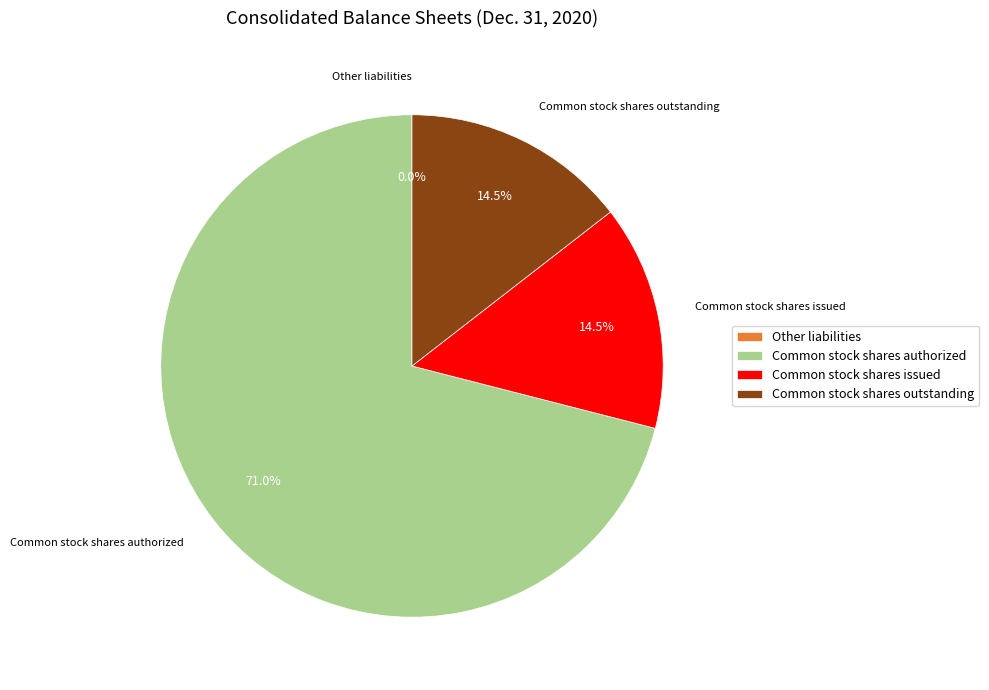

Which slice is the largest?

Common stock shares authorized